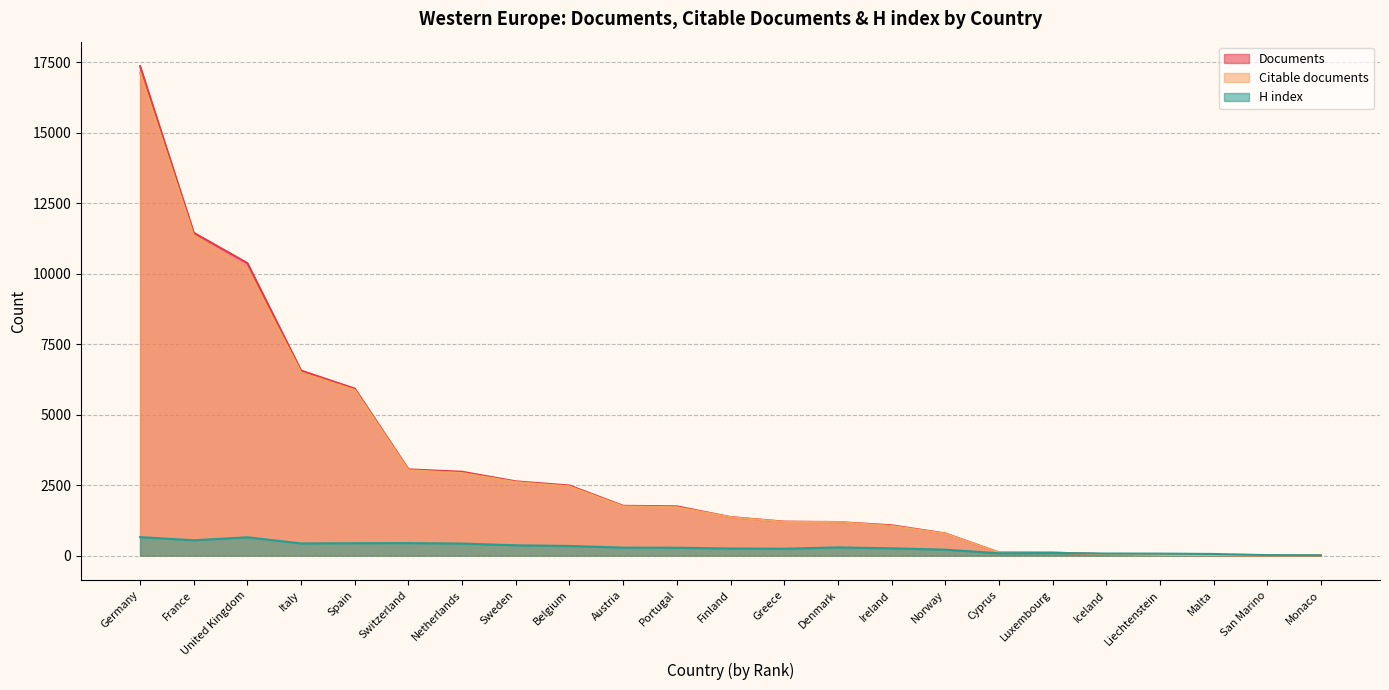

Where does the H index series first go above 282?

Germany